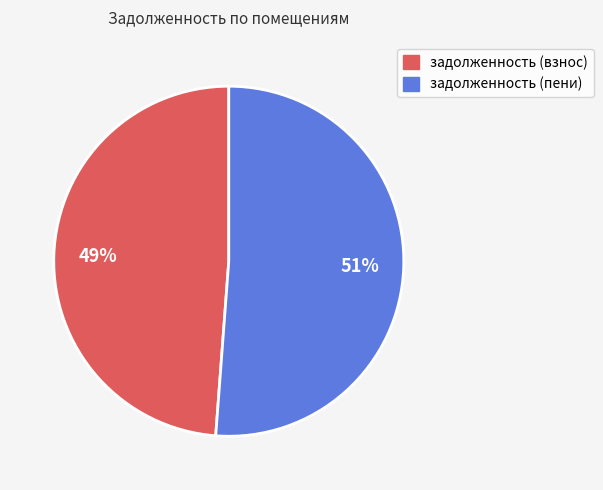

To the nearest percent, what is the average slice percentage?

50%